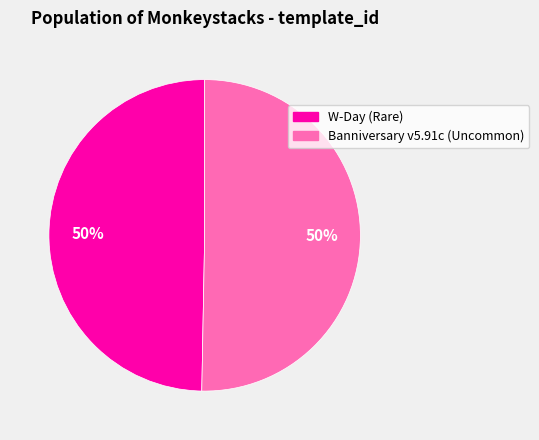

To the nearest percent, what is the average slice percentage?

50%